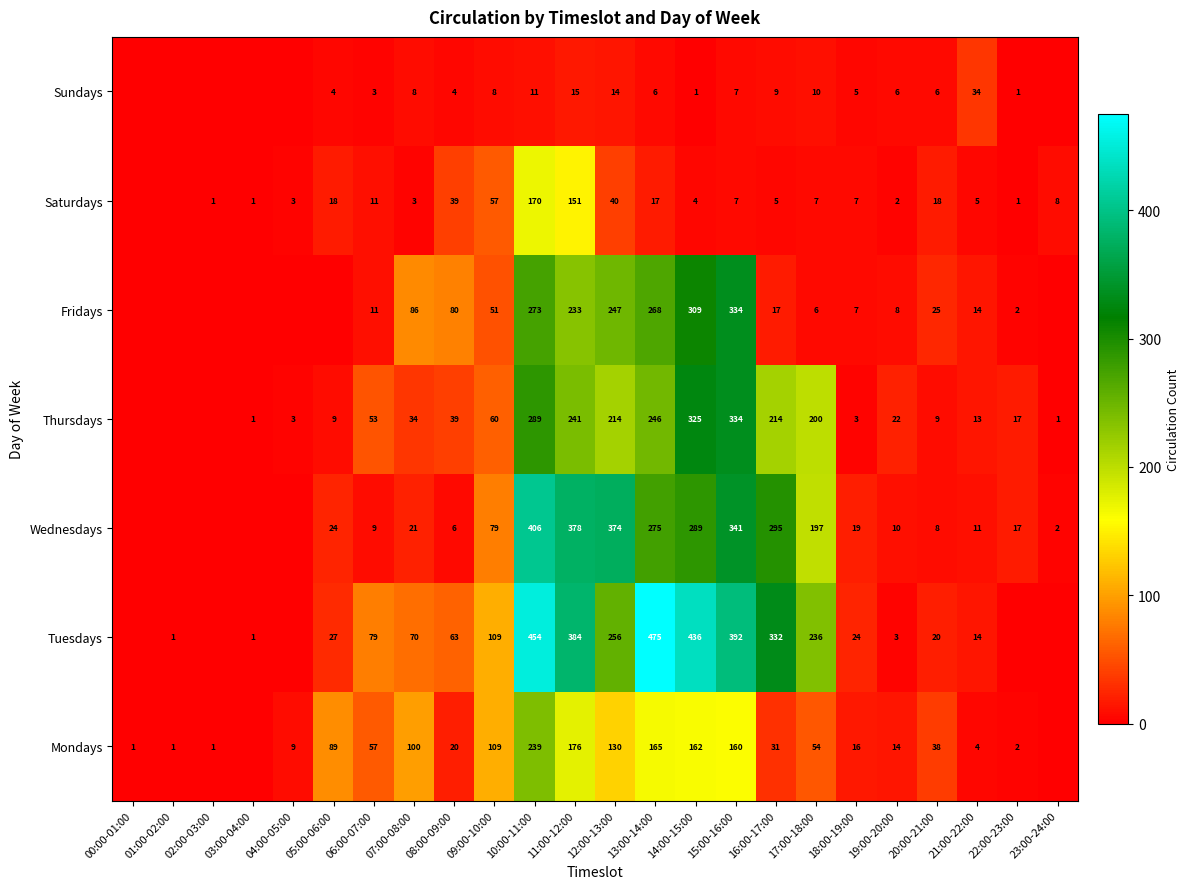

Is it true that Thursdays equals 14 at 07:00-08:00?

False